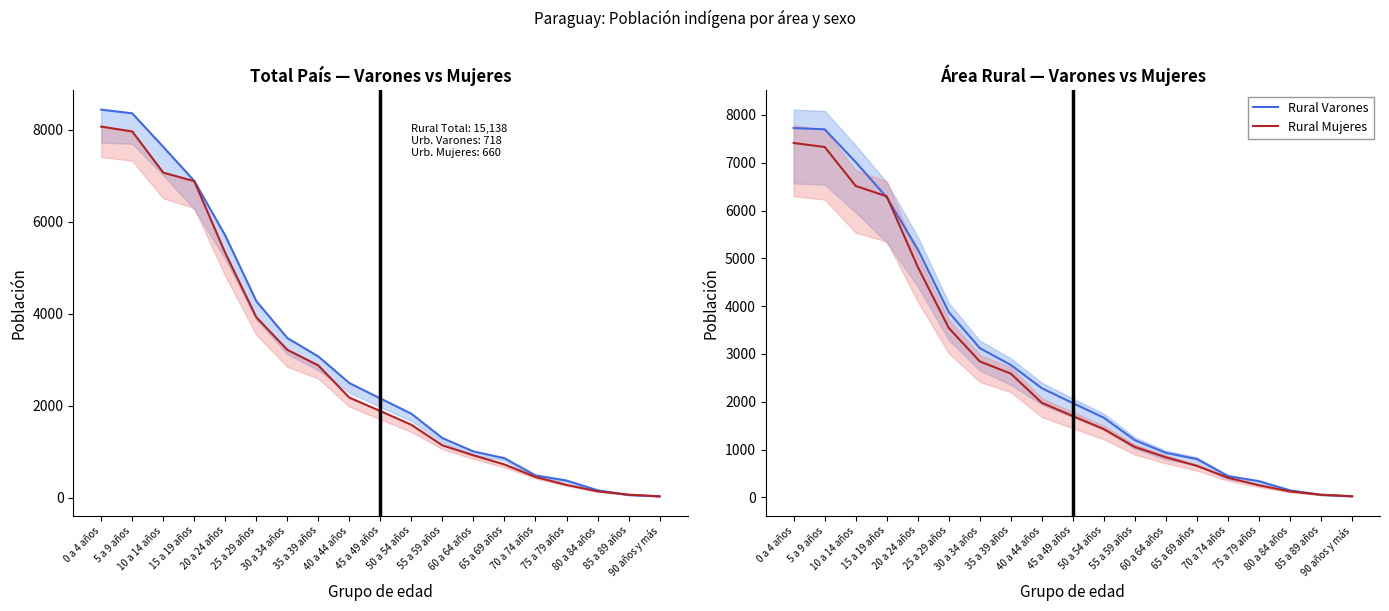

What is the highest value of the Rural Varones series?

7725